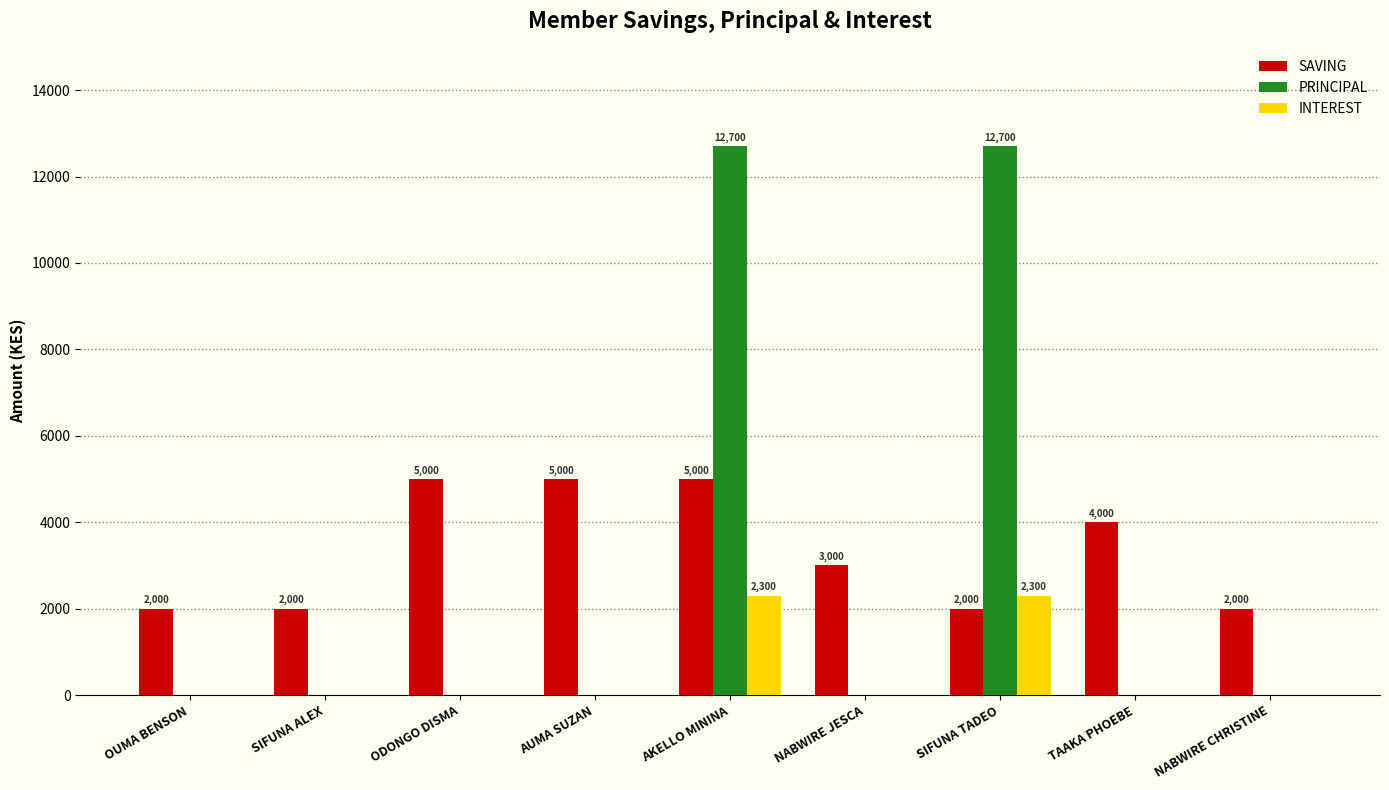

What is the total value across all series at OUMA BENSON?

2000